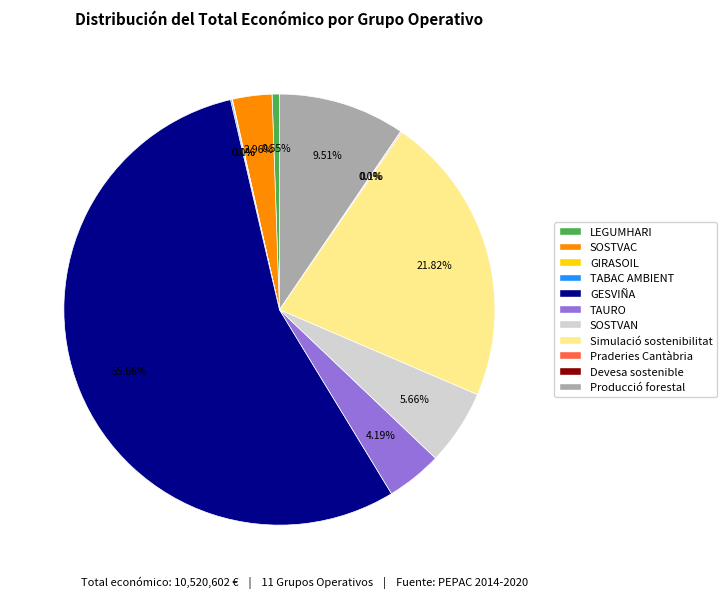

Which has a higher value, Producció forestal or TAURO?

Producció forestal